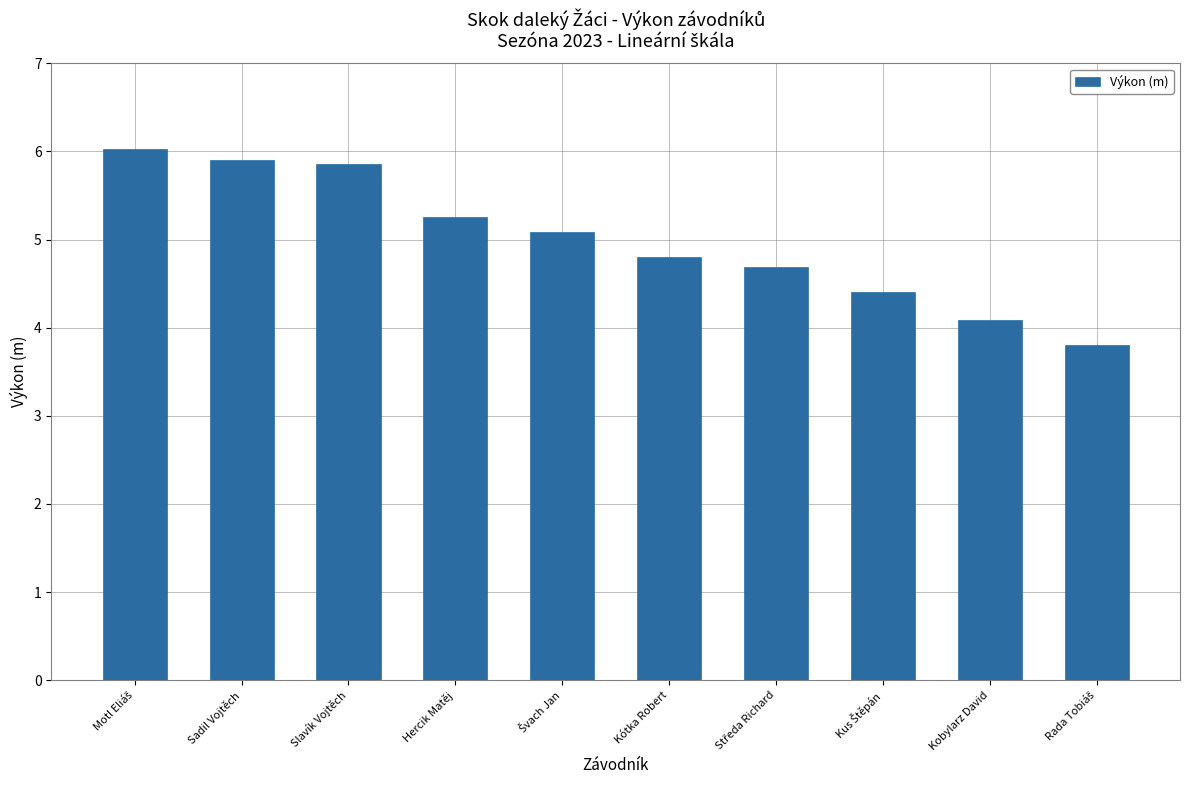

How many data points are above 5?

5